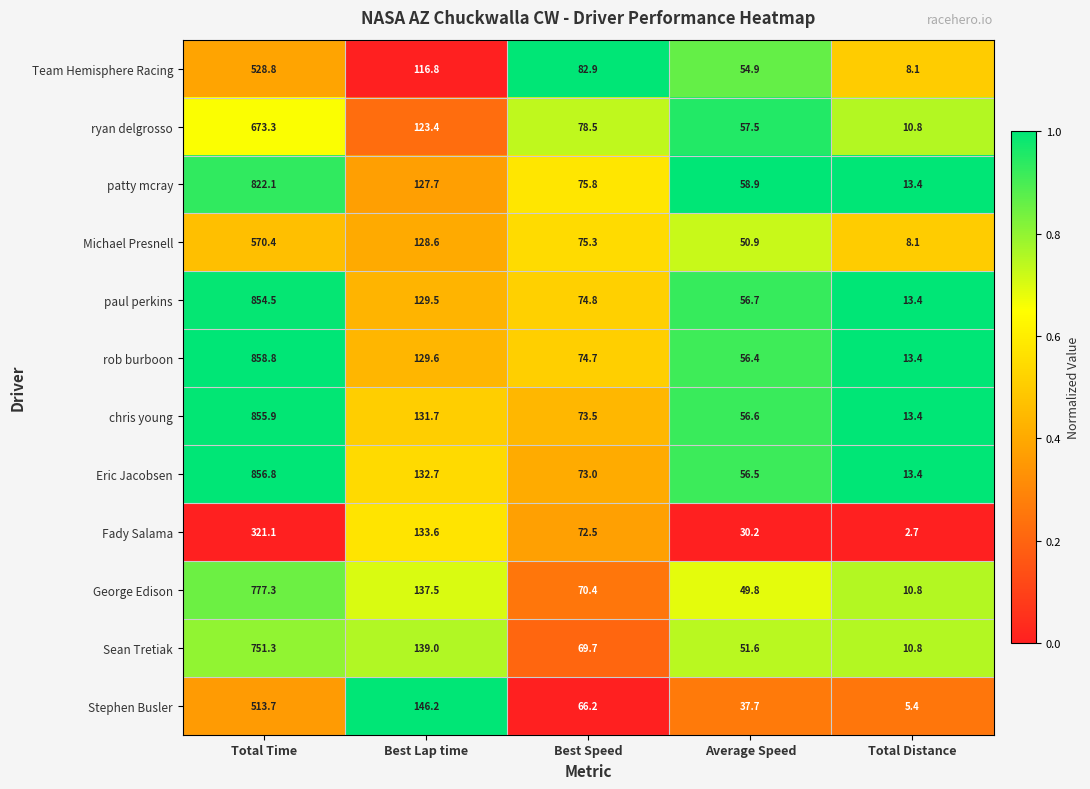

How many distinct data groups are displayed?

12